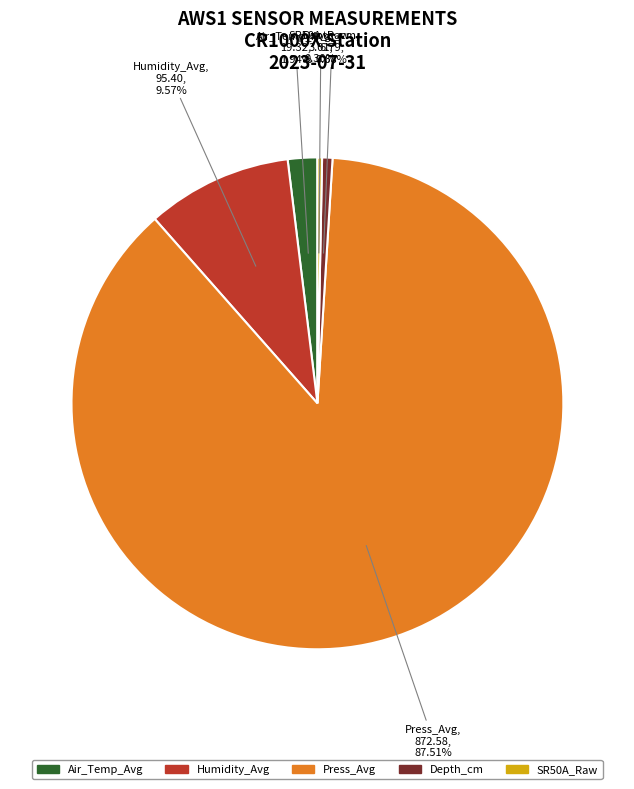

Is there any slice that represents more than half of the pie?

Yes